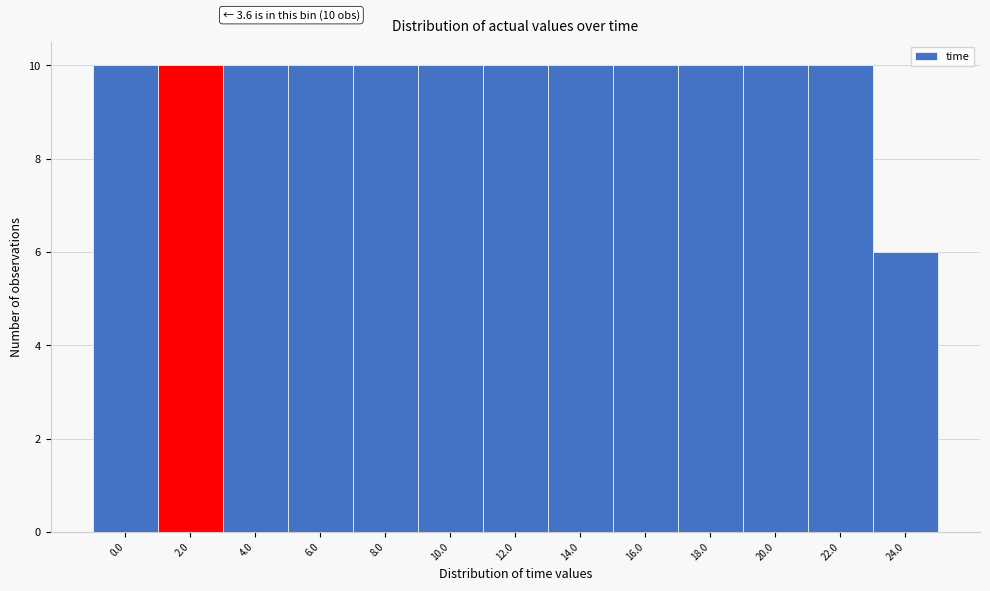

Reading right to left, what are all the values shown in this chart?

24.0=6	22.0=10	20.0=10	18.0=10	16.0=10	14.0=10	12.0=10	10.0=10	8.0=10	6.0=10	4.0=10	2.0=10	0.0=10